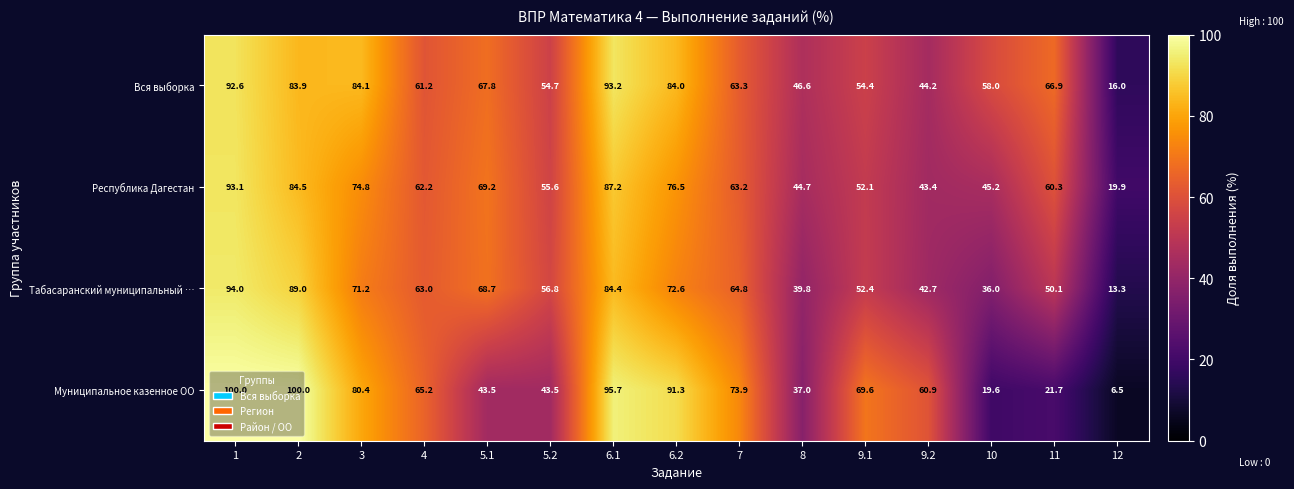

Between 1 and 3, which series saw the biggest shift?

Табасаранский муниципальный …